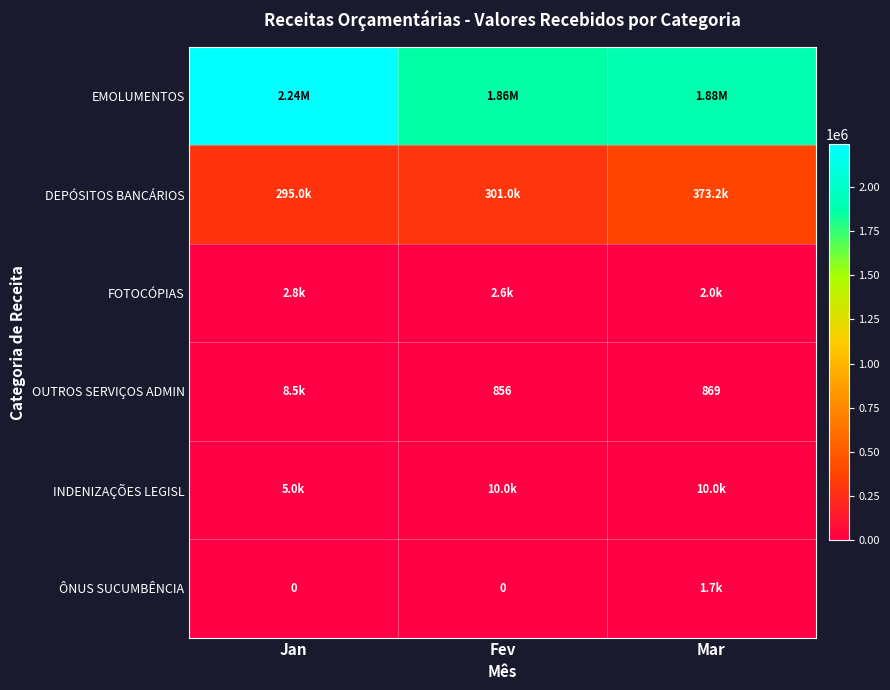

What is the difference between the OUTROS SERVIÇOS ADMIN values at Mar and Jan?

7588.3